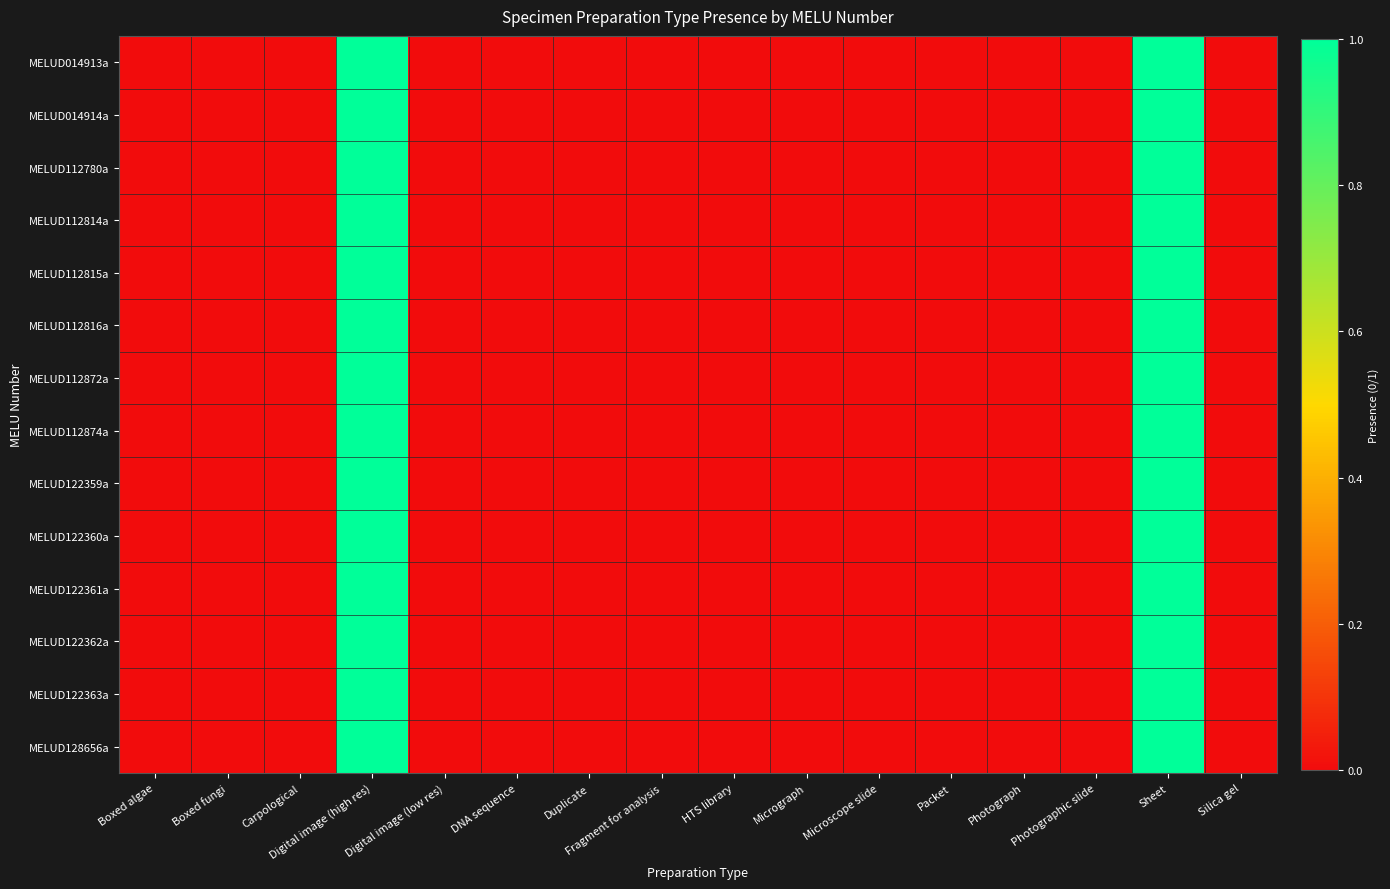

Which category has the lowest value across all series?

Boxed algae